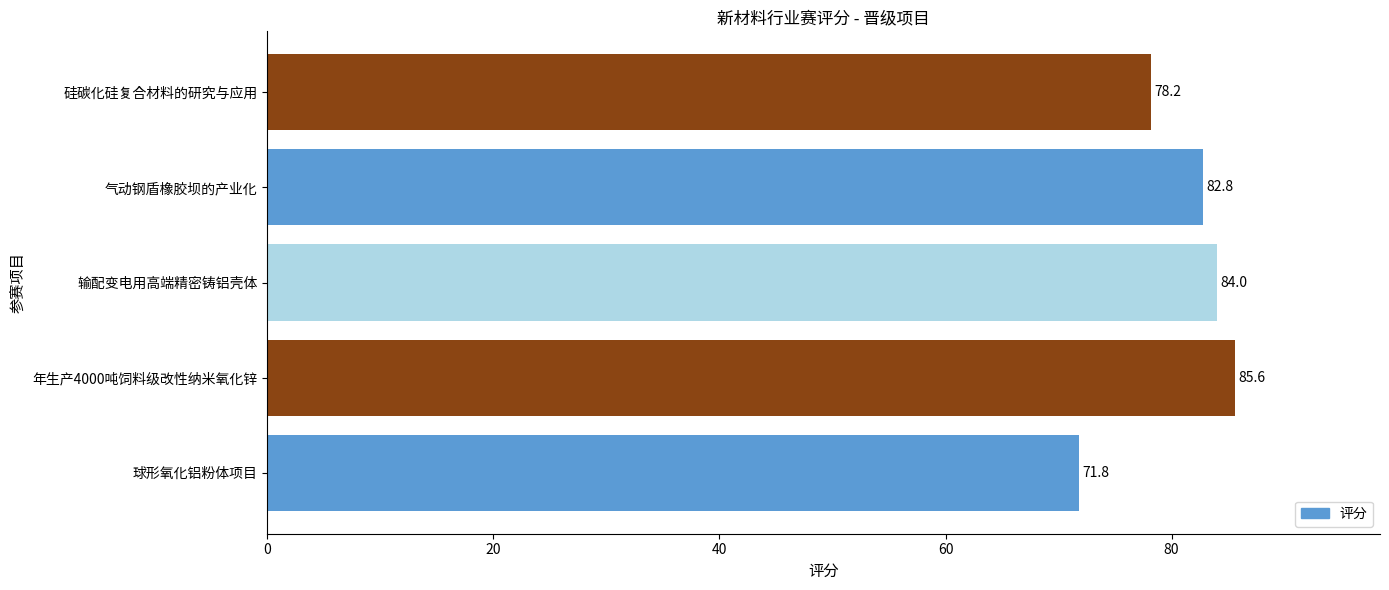

What is the ratio of the value at 年生产4000吨饲料级改性纳米氧化锌 to the value at 气动钢盾橡胶坝的产业化?

1.0